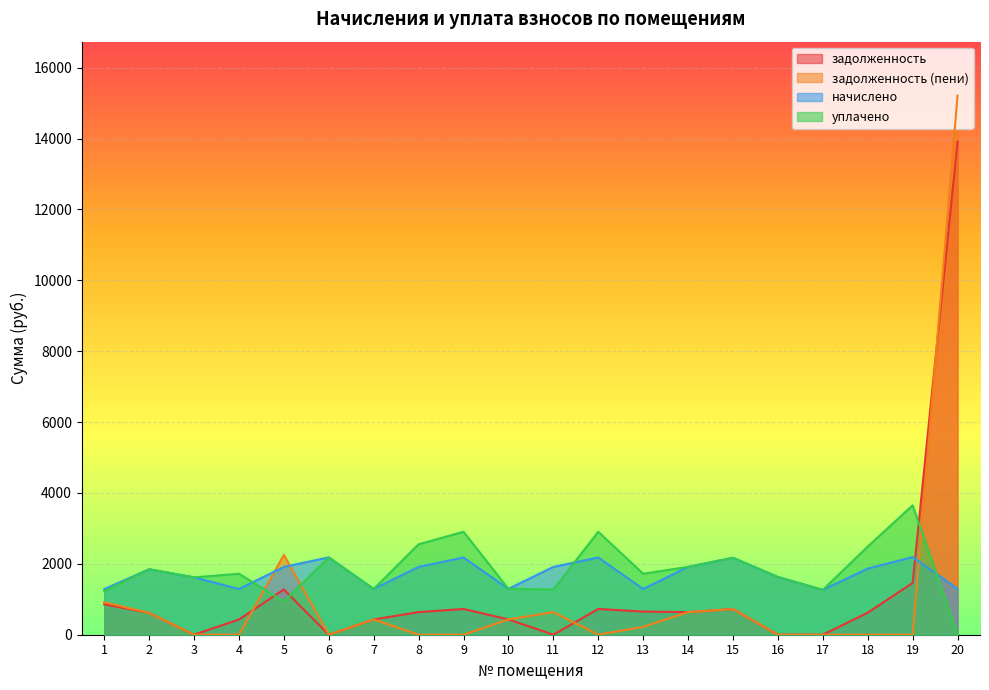

What is the value of the задолженность (пени) point at the 11th from the left?

637.9